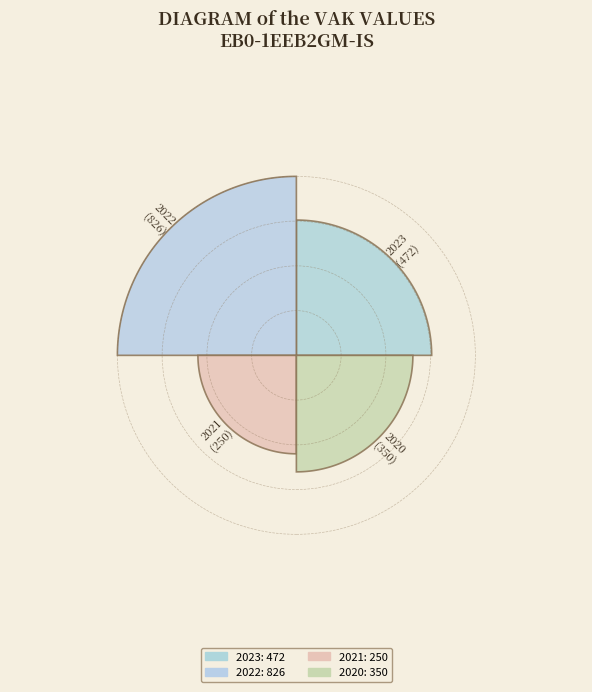

Is there a majority slice in this chart?

No